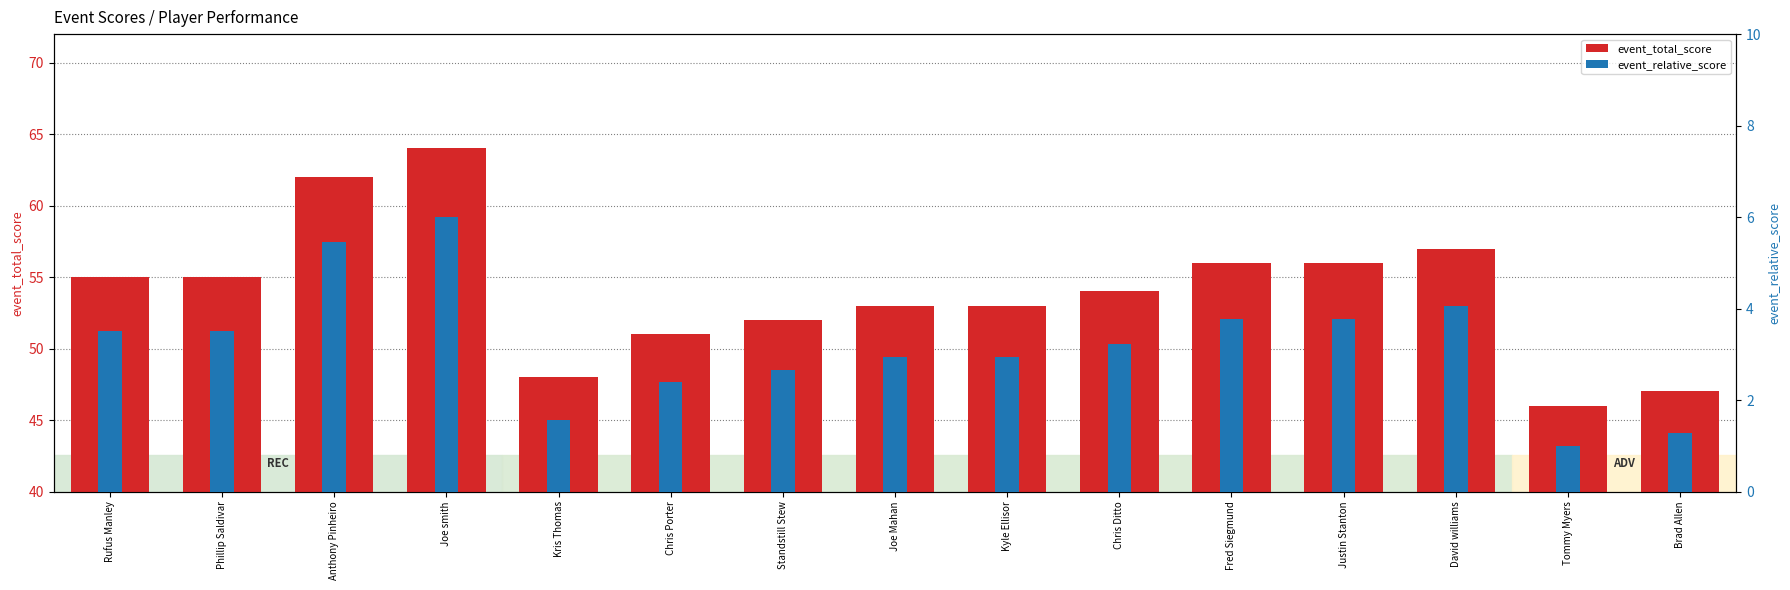

At which category does the chart reach its peak across all series?

Joe smith